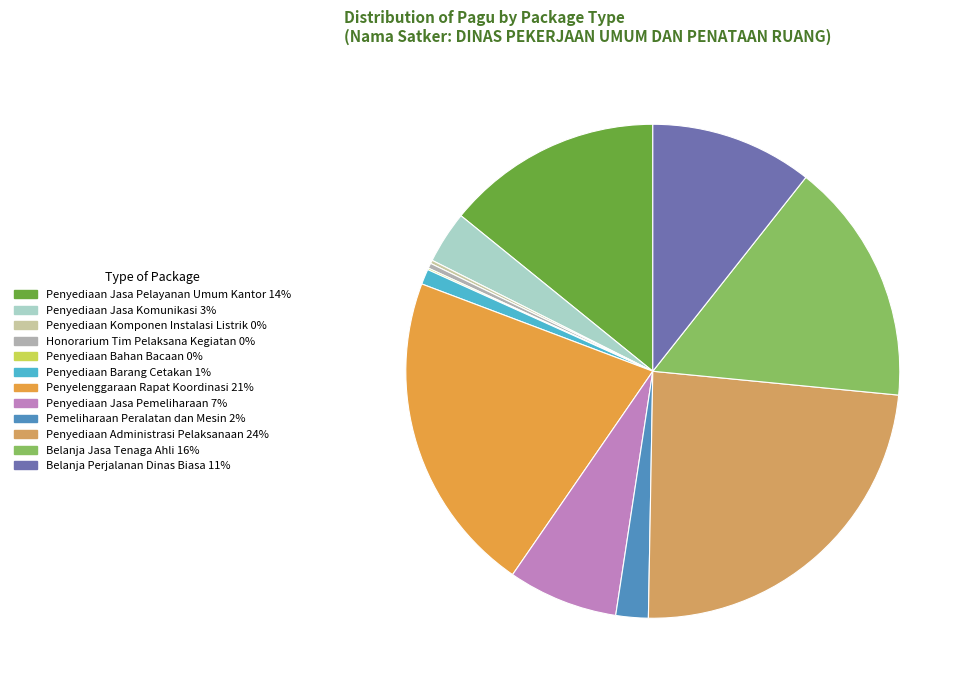

How much of the chart is everything except Belanja Perjalanan Dinas Biasa?

89.4%